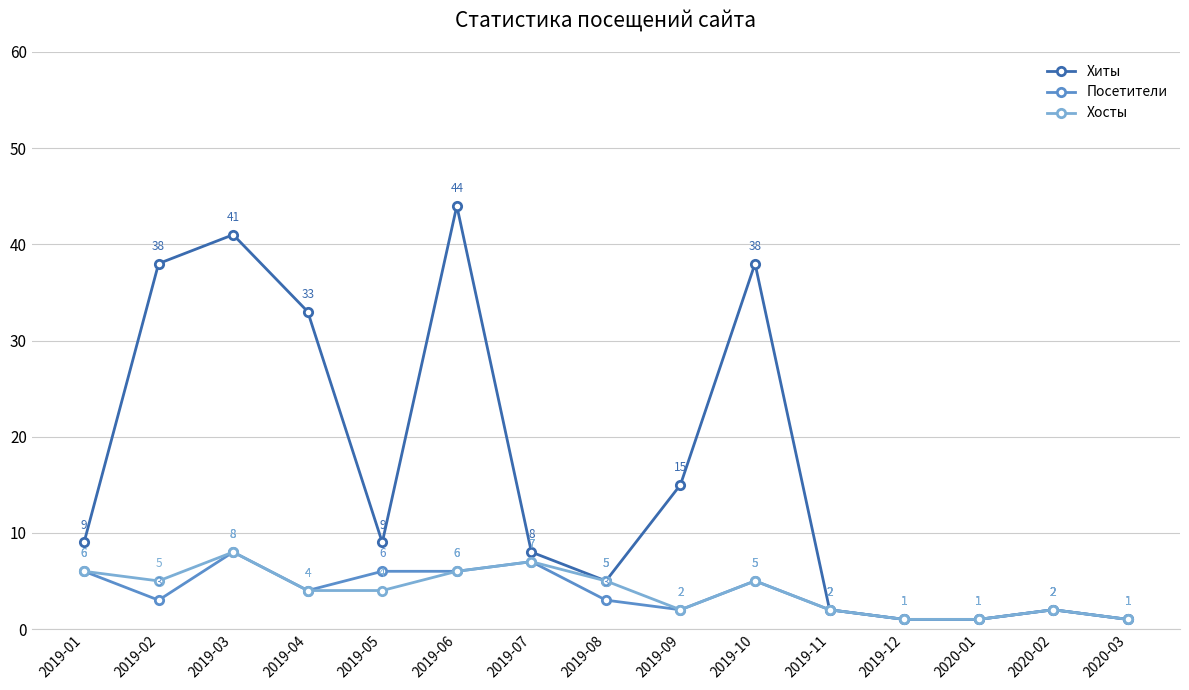

What is the approximate value of Хосты at 2019-07?

7